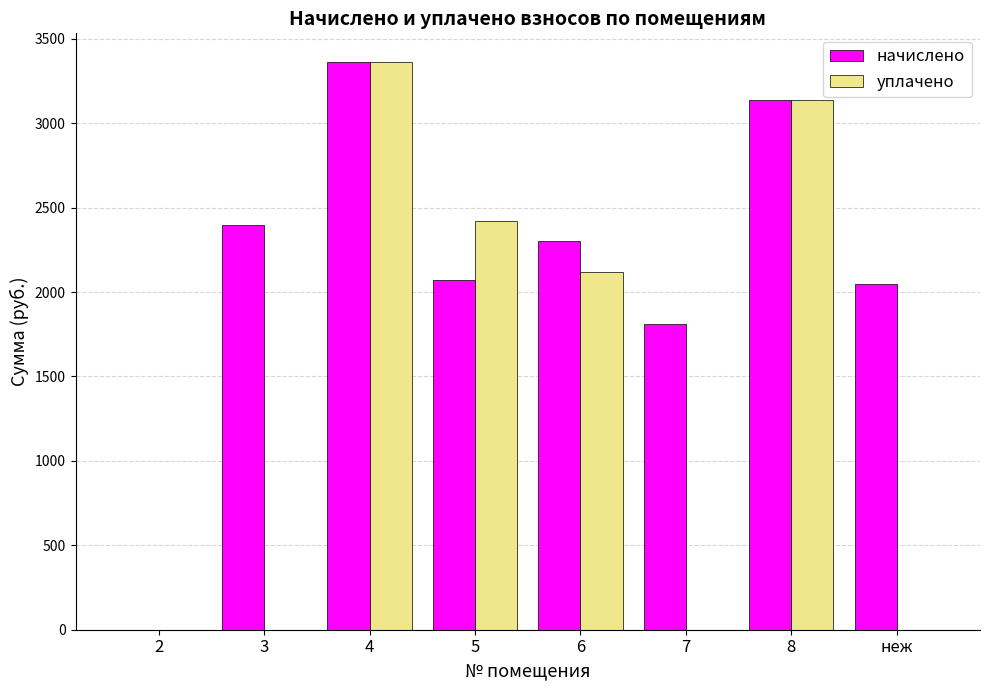

Reading left to right, transcribe all the data shown in this chart.

начислено: 0.0	2397.7	3364.4	2073.4	2302.3	1812.6	3135.5	2047.9
уплачено: 0.0	0.0	3364.4	2418.8	2118.2	0.0	3135.5	0.0